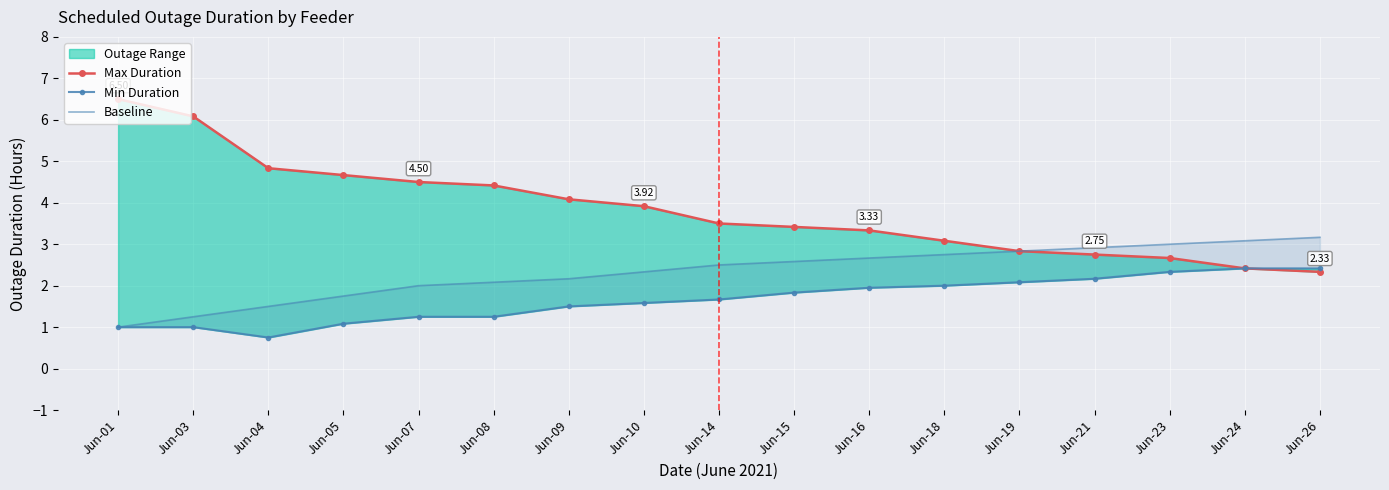

Reading left to right, list all the values displayed in this chart.

Max Duration: 6.5	6.1	4.8	4.7	4.5	4.4	4.1	3.9	3.5	3.4	3.3	3.1	2.8	2.8	2.7	2.4	2.3
Min Duration: 1.0	1.0	0.8	1.1	1.2	1.2	1.5	1.6	1.7	1.8	1.9	2.0	2.1	2.2	2.3	2.4	2.4
Baseline: 1.0	1.2	1.5	1.8	2.0	2.1	2.2	2.3	2.5	2.6	2.7	2.8	2.8	2.9	3.0	3.1	3.2